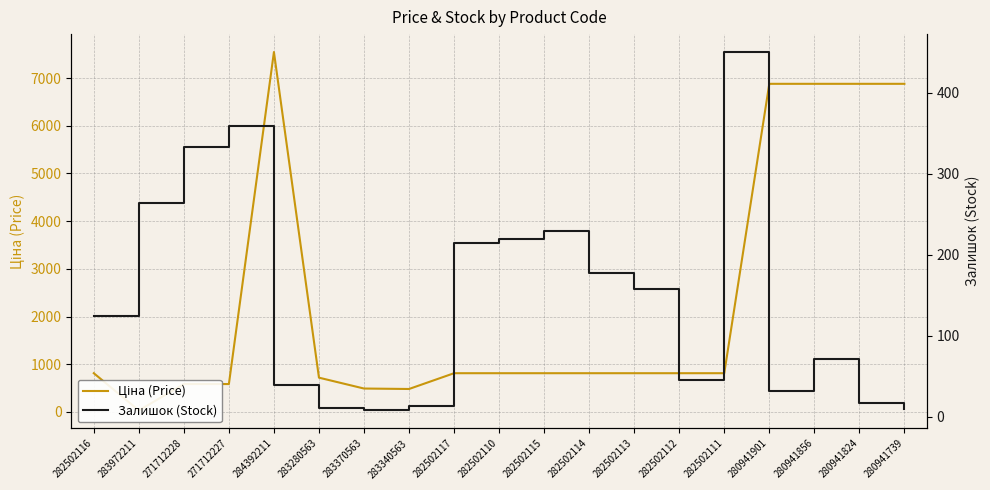

Reading left to right, what are all the values shown in this chart?

Ціна (Price): 282502116=813.0	283972211=32.0	271712228=586.0	271712227=586.0	284392211=7545.9	283280563=719.6	283370563=491.7	283340563=482.1	282502117=813.0	282502110=813.0	282502115=813.0	282502114=813.0	282502113=813.0	282502112=813.0	282502111=813.0	280941901=6879.5	280941856=6879.5	280941824=6879.5	280941739=6879.5
Залишок (Stock): 282502116=125.0	283972211=264.0	271712228=333.0	271712227=359.0	284392211=39.0	283280563=11.0	283370563=8.0	283340563=13.0	282502117=214.0	282502110=219.0	282502115=229.0	282502114=178.0	282502113=158.0	282502112=46.0	282502111=450.0	280941901=32.0	280941856=71.0	280941824=17.0	280941739=10.0